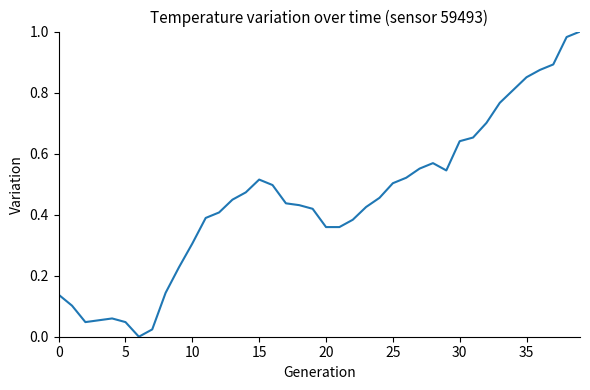

True or false: the data has more than 1 interior local peaks.

True